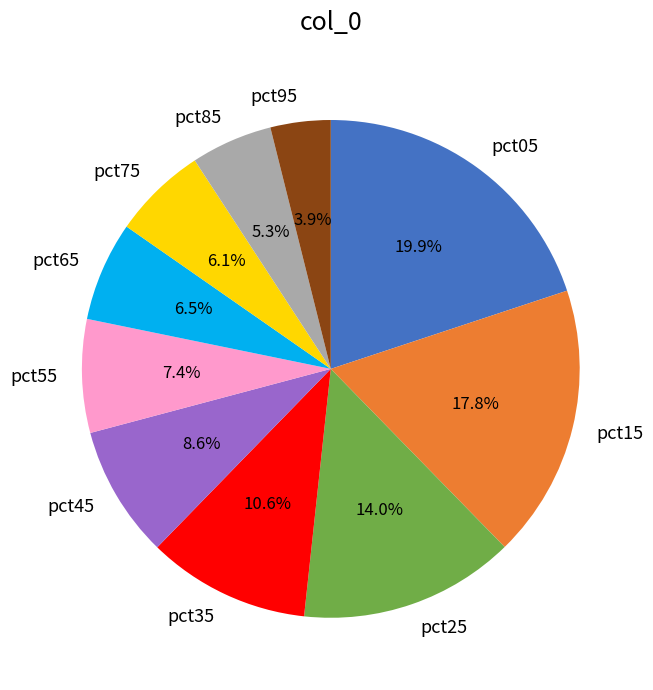

To the nearest percent, what is the difference between the pct15 and pct95 slice percentages?

14%